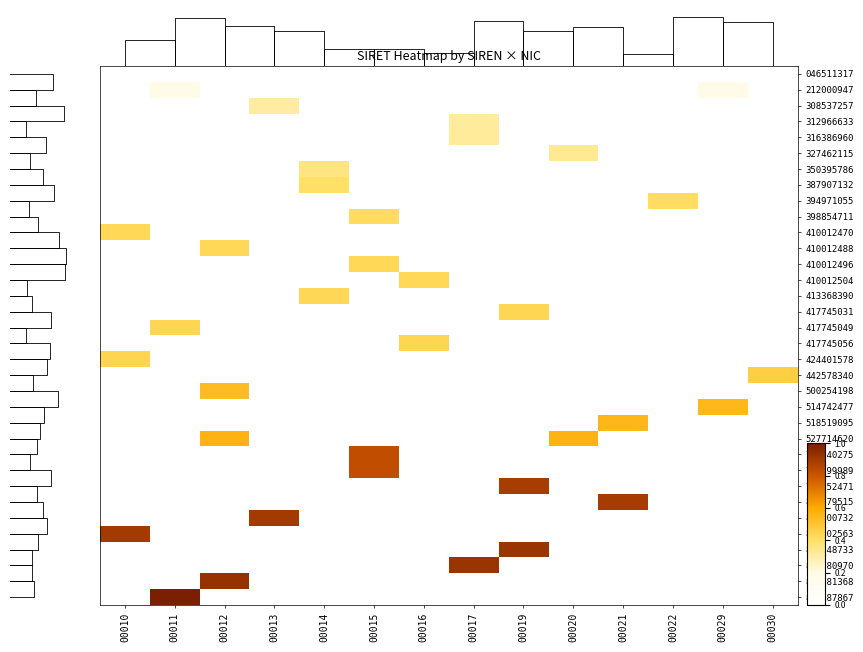

The value of 750340275 at 00021 is -0.3. True or false?

False